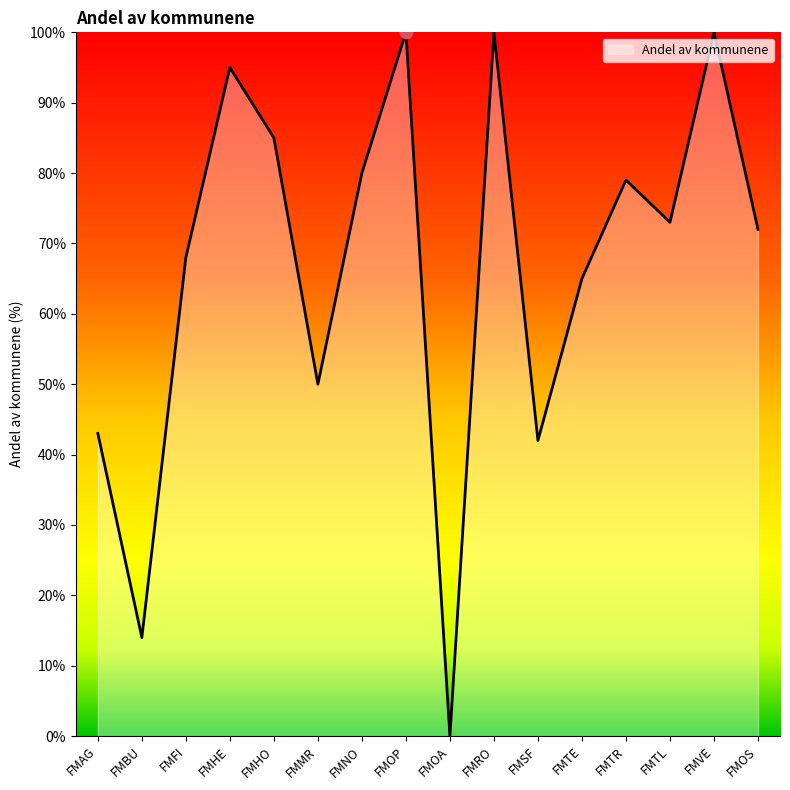

Between FMTL and FMHE, which is larger?

FMHE